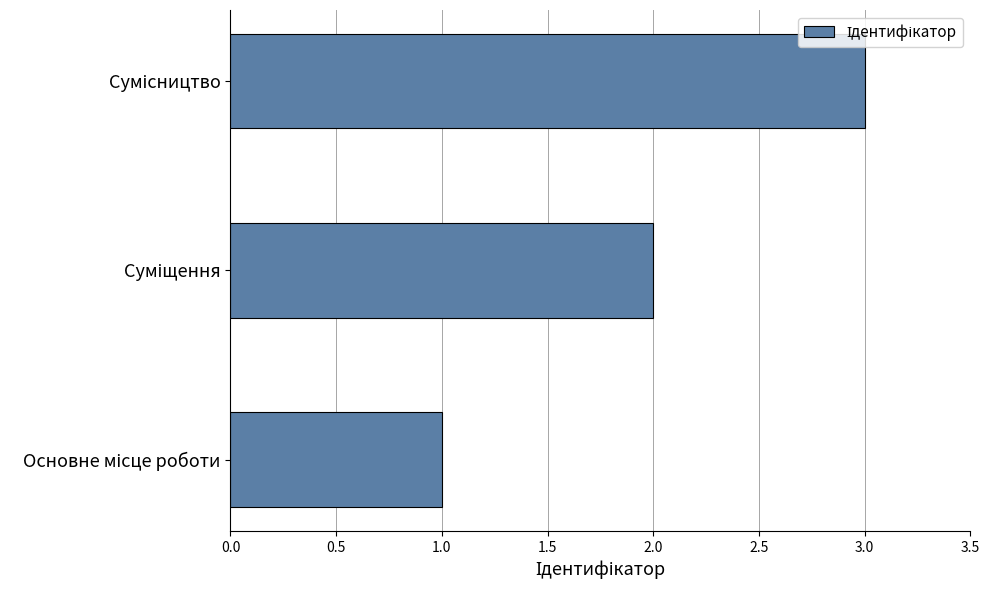

How many data points does each series have?

3